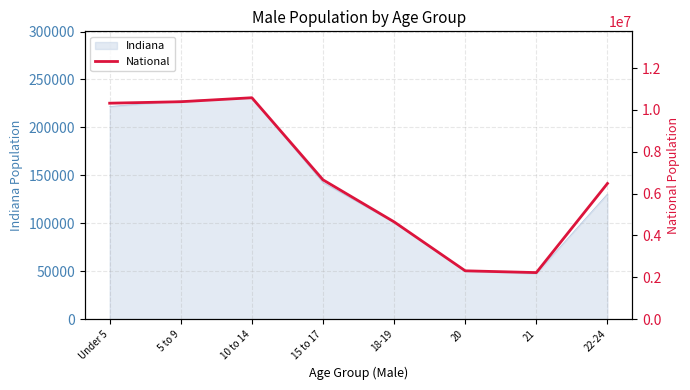

What is the highest value of the Indiana series?

230960